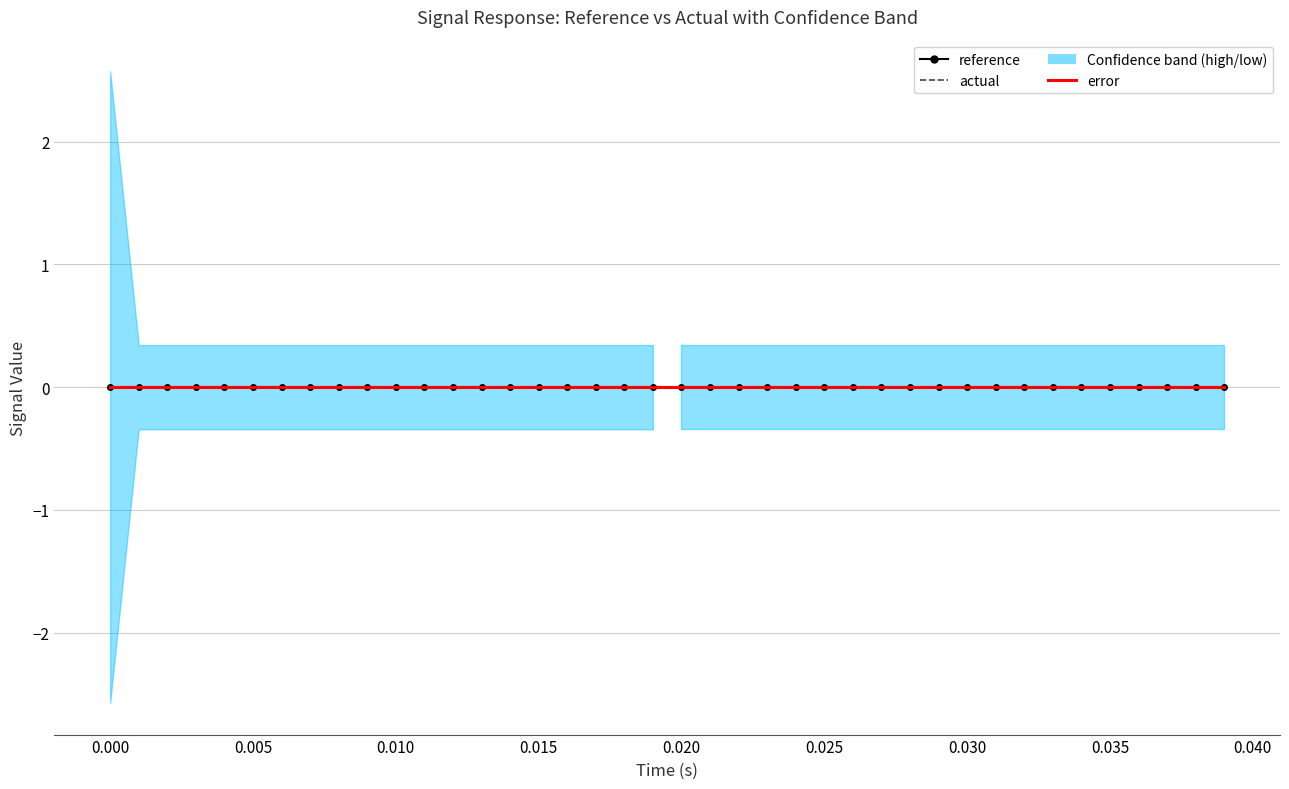

True or false: low and time cross at least once.

False